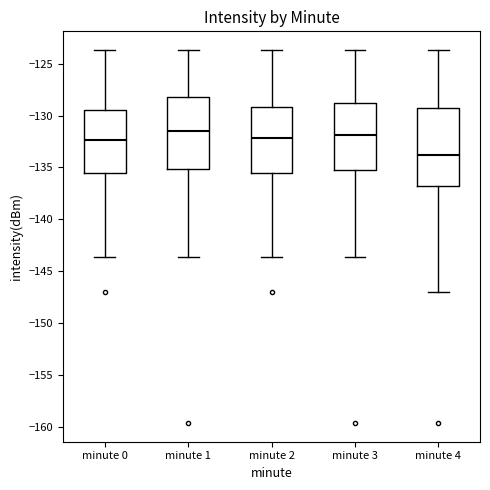

Reading left to right, read every box against the y-axis: the position of its median line, the range the box covers, and the ends of its whiskers. The values are not printed on the chart, so give them approximately, as read against the axis.

minute 0: median -132.5, box -135.5 to -129.5, whiskers -143.5 to -123.5
minute 1: median -131.5, box -135.0 to -128.0, whiskers -143.5 to -123.5
minute 2: median -132.0, box -135.5 to -129.0, whiskers -143.5 to -123.5
minute 3: median -132.0, box -135.5 to -129.0, whiskers -143.5 to -123.5
minute 4: median -134.0, box -137.0 to -129.5, whiskers -147.0 to -123.5